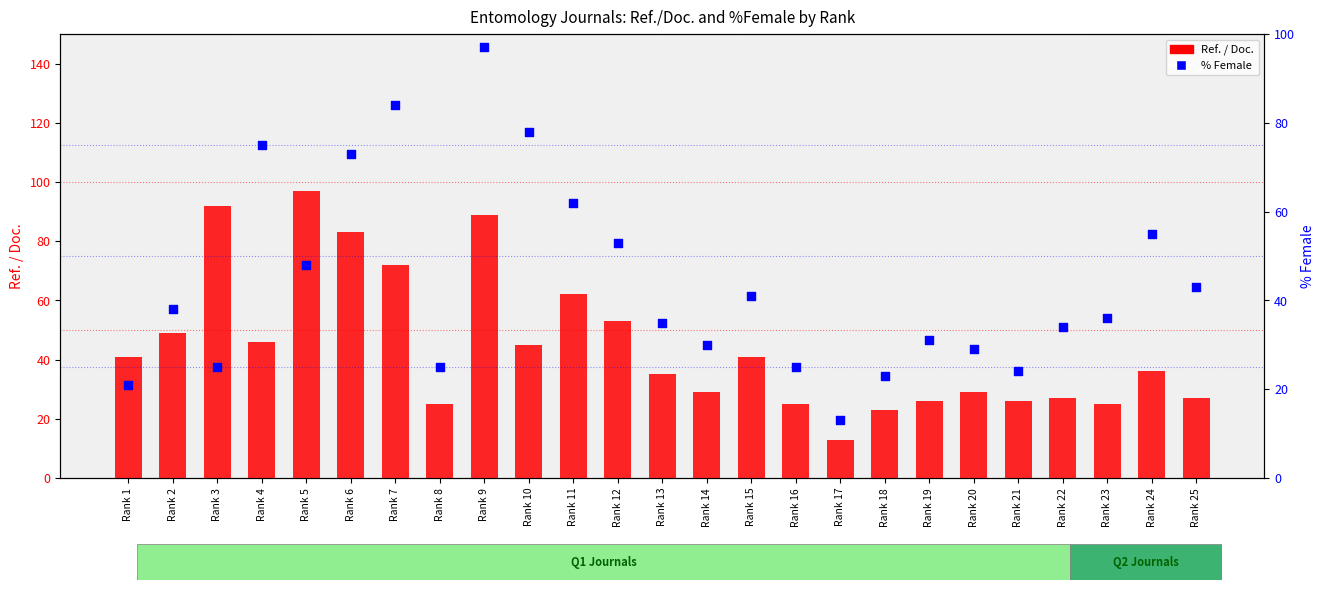

Which series contains the lowest Y value?

Ref. / Doc.